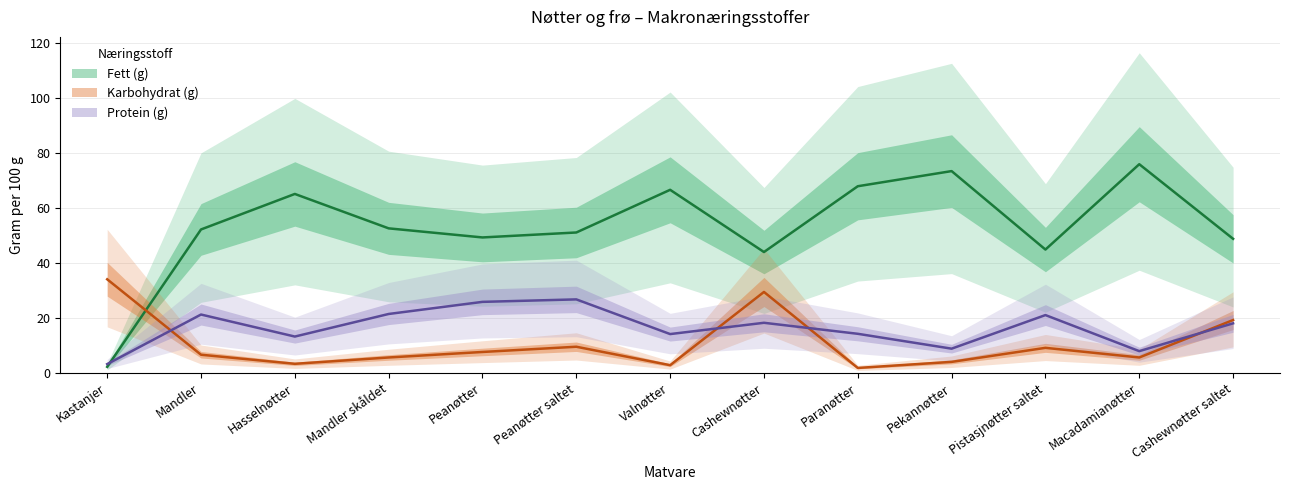

What is the difference between the maximum and second lowest values in the Karbohydrat (g) series?

31.2